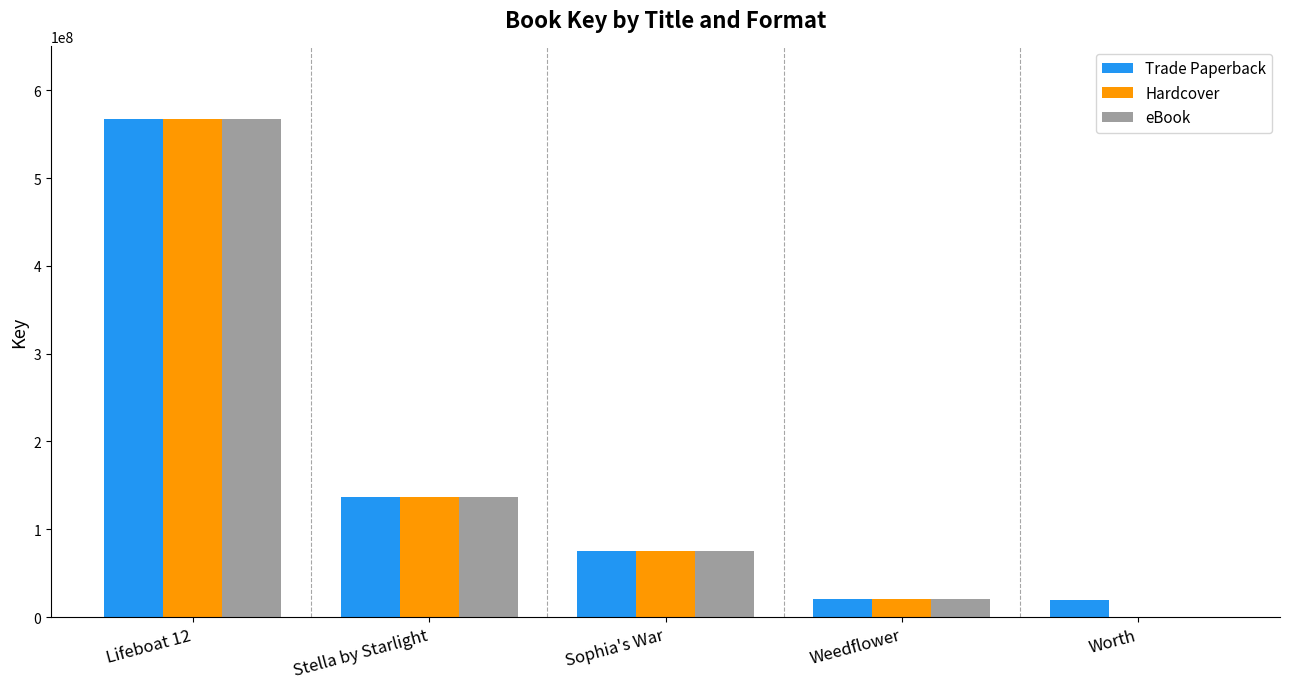

The Hardcover series shows 198326406 at Stella by Starlight. True or false?

False